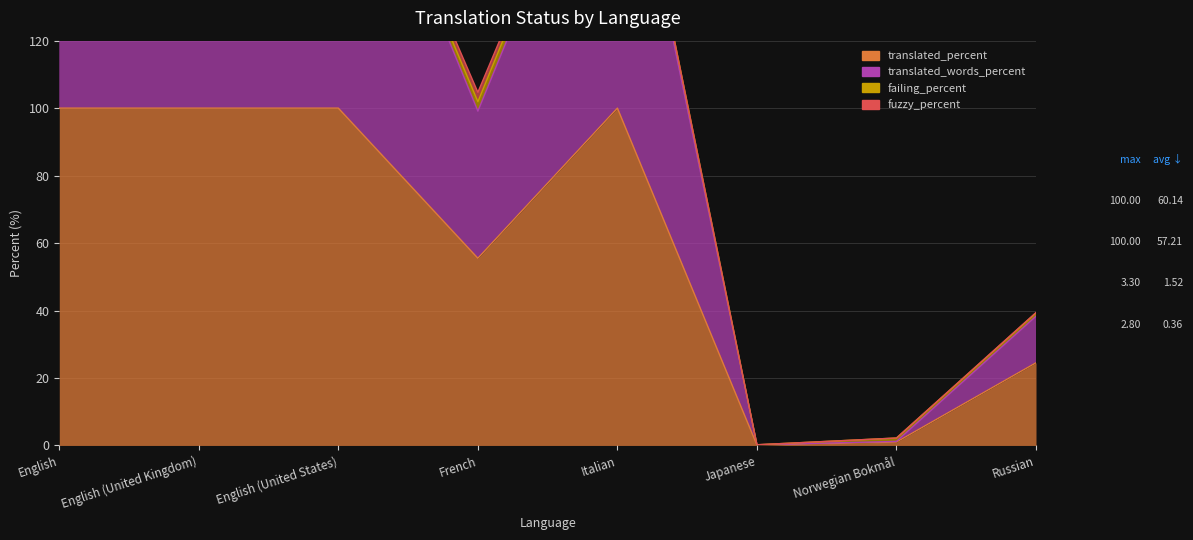

What is the label of the 4th point from the left?

French